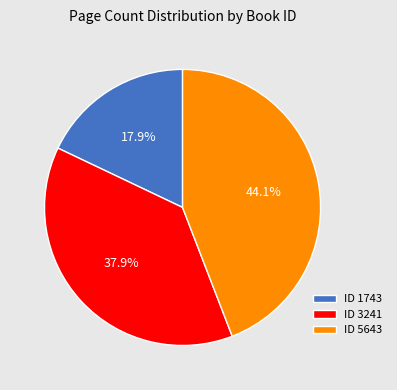

To the nearest percent, what is the average slice percentage?

33%